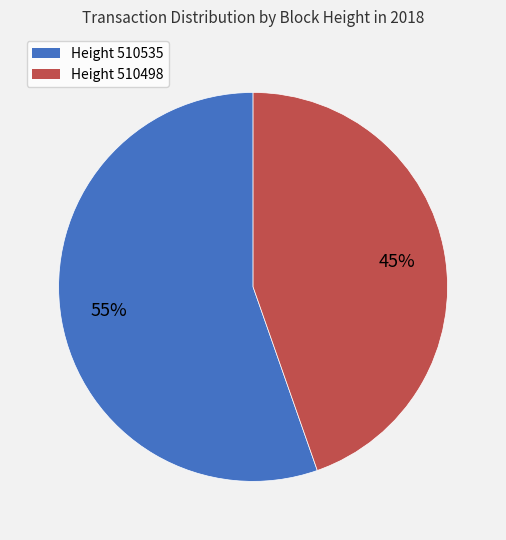

What percentage is the Height 510498 slice, to the nearest percent?

45%